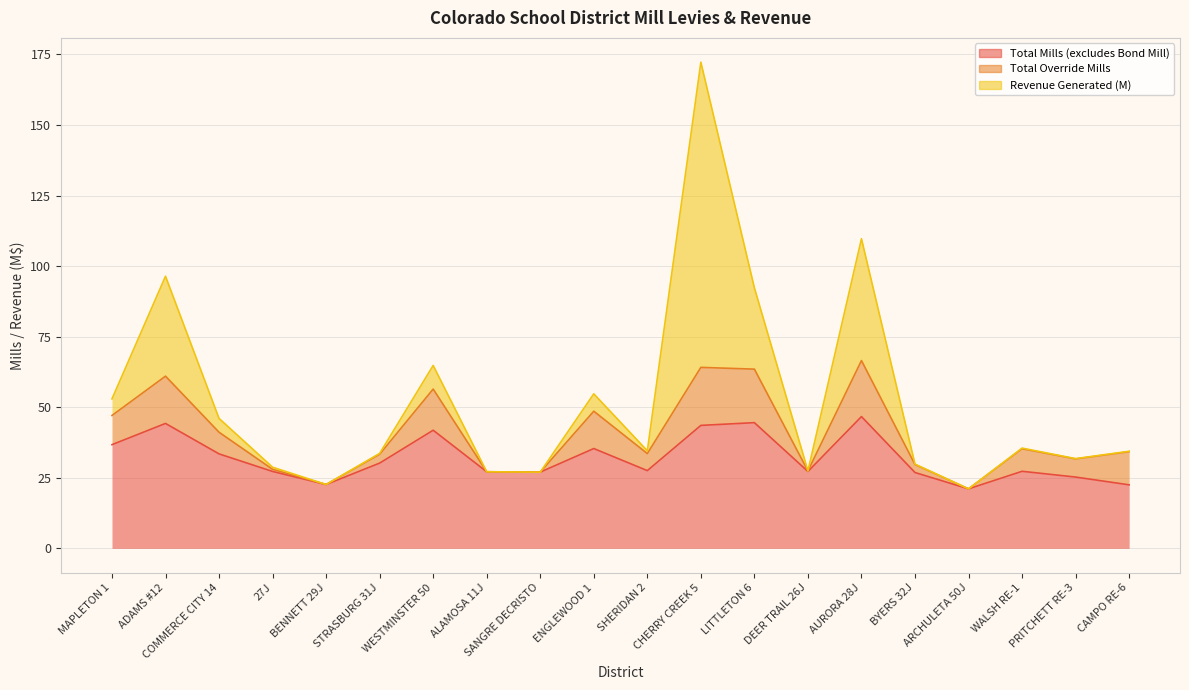

Which series changed the most between BENNETT 29J and BYERS 32J?

Total Mills (excludes Bond Mill)